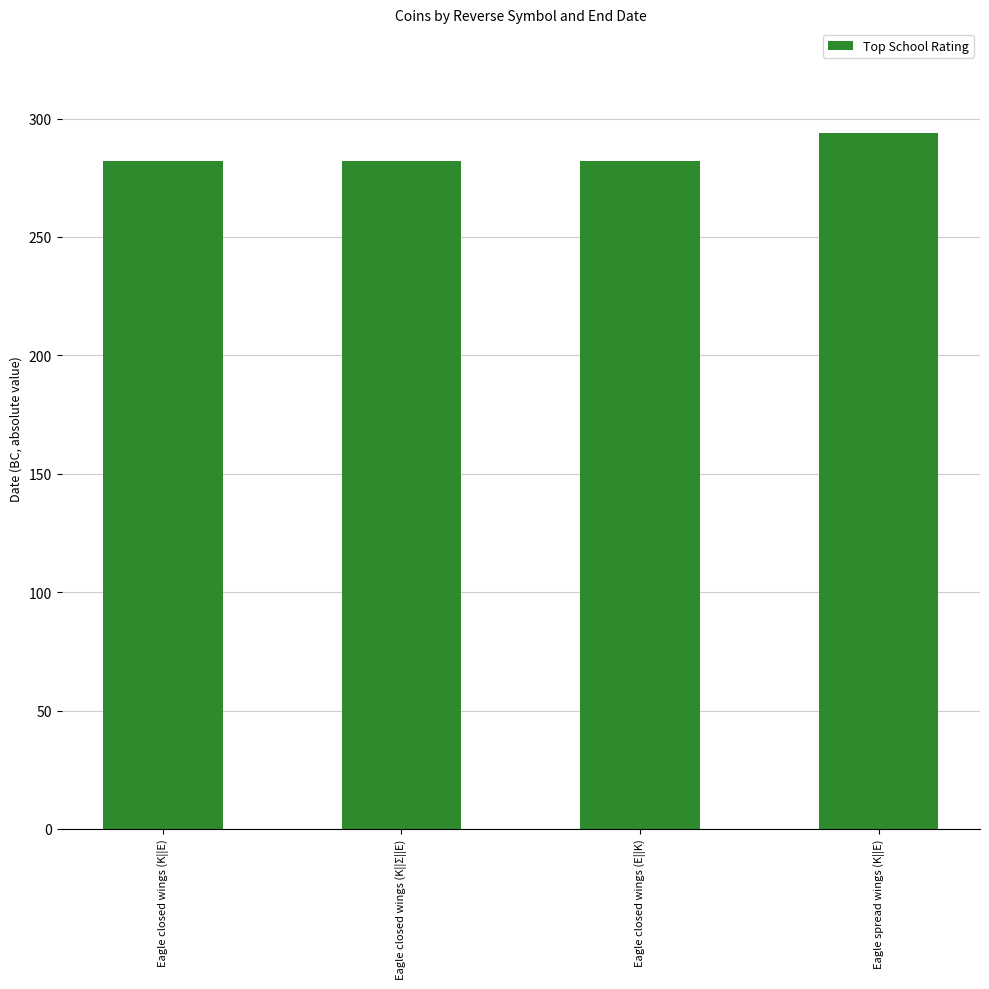

What is the label of the 4th bar from the right?

Eagle closed wings (Κ||Ε)